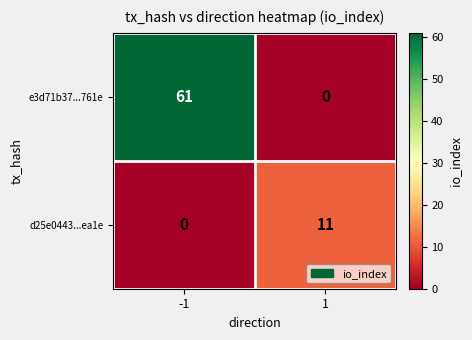

Reading right to left, list all the values displayed in this chart.

e3d71b37...761e: 1=0	-1=61
d25e0443...ea1e: 1=11	-1=0